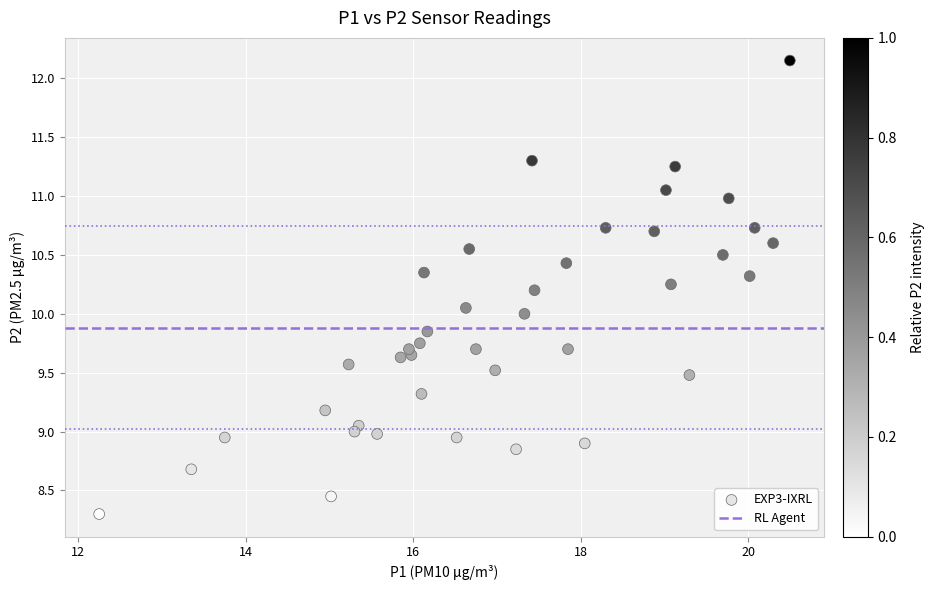

What is the range of X values (max minus min)?

8.2